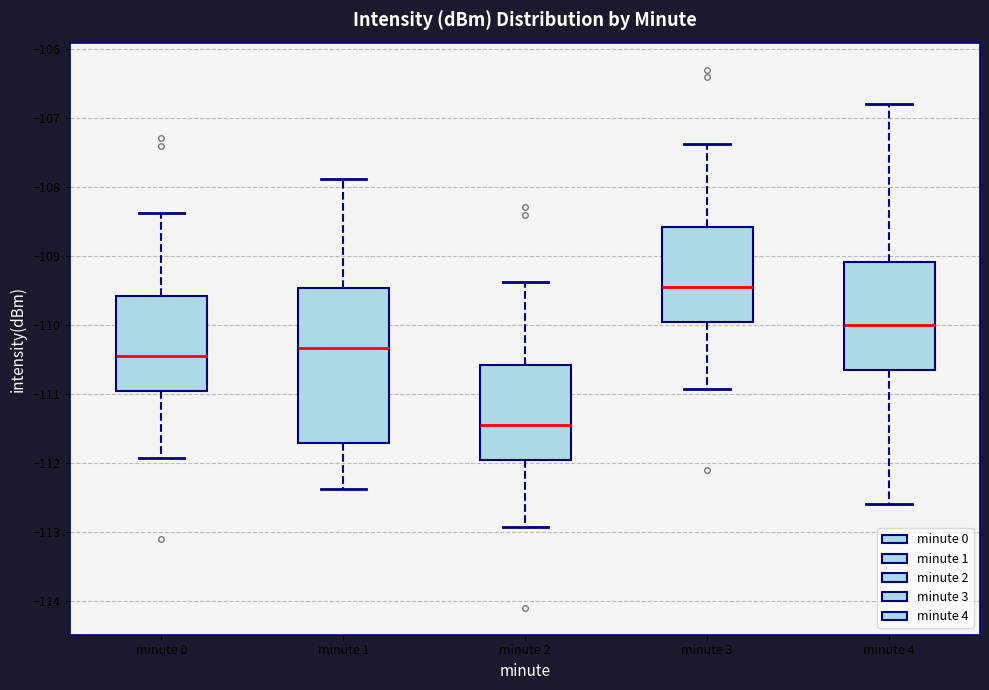

Where does the upper whisker of the box for minute 0 end on the y-axis? The values are not printed on the chart, so give them approximately, as read against the axis.

-108.4